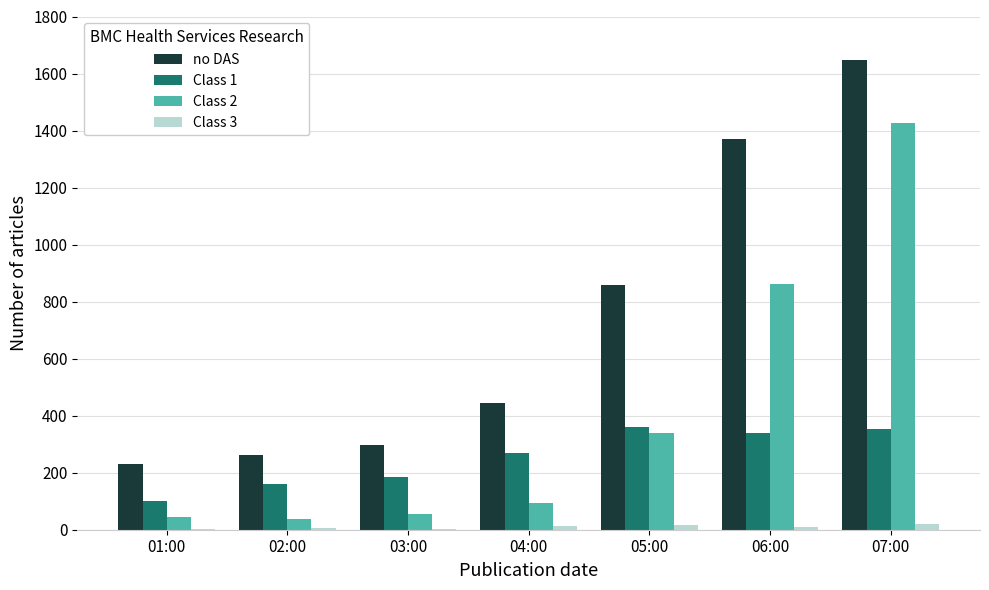

Is the value of Class 3 at 03:00 greater than the value of Class 2 at 03:00?

No